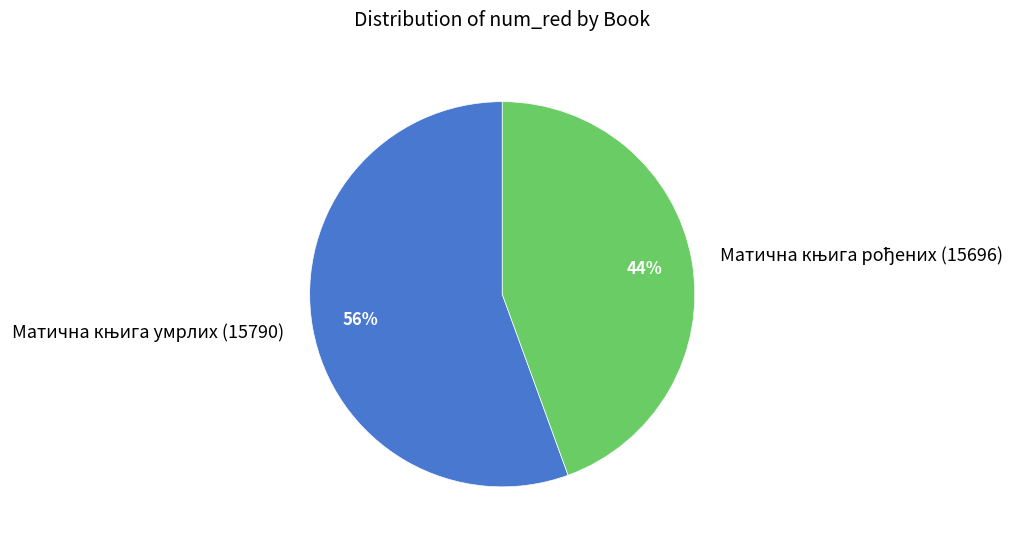

To the nearest percent, what is the average slice percentage?

50%